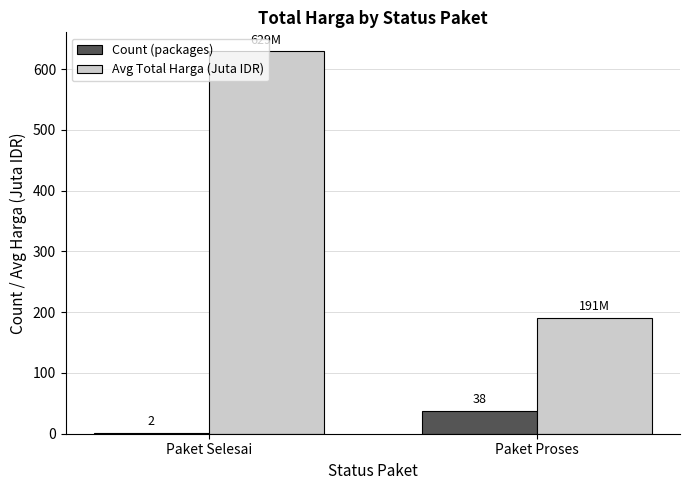

List the series in order of their overall mean, highest first.

Avg Total Harga (Juta IDR), Count (packages)